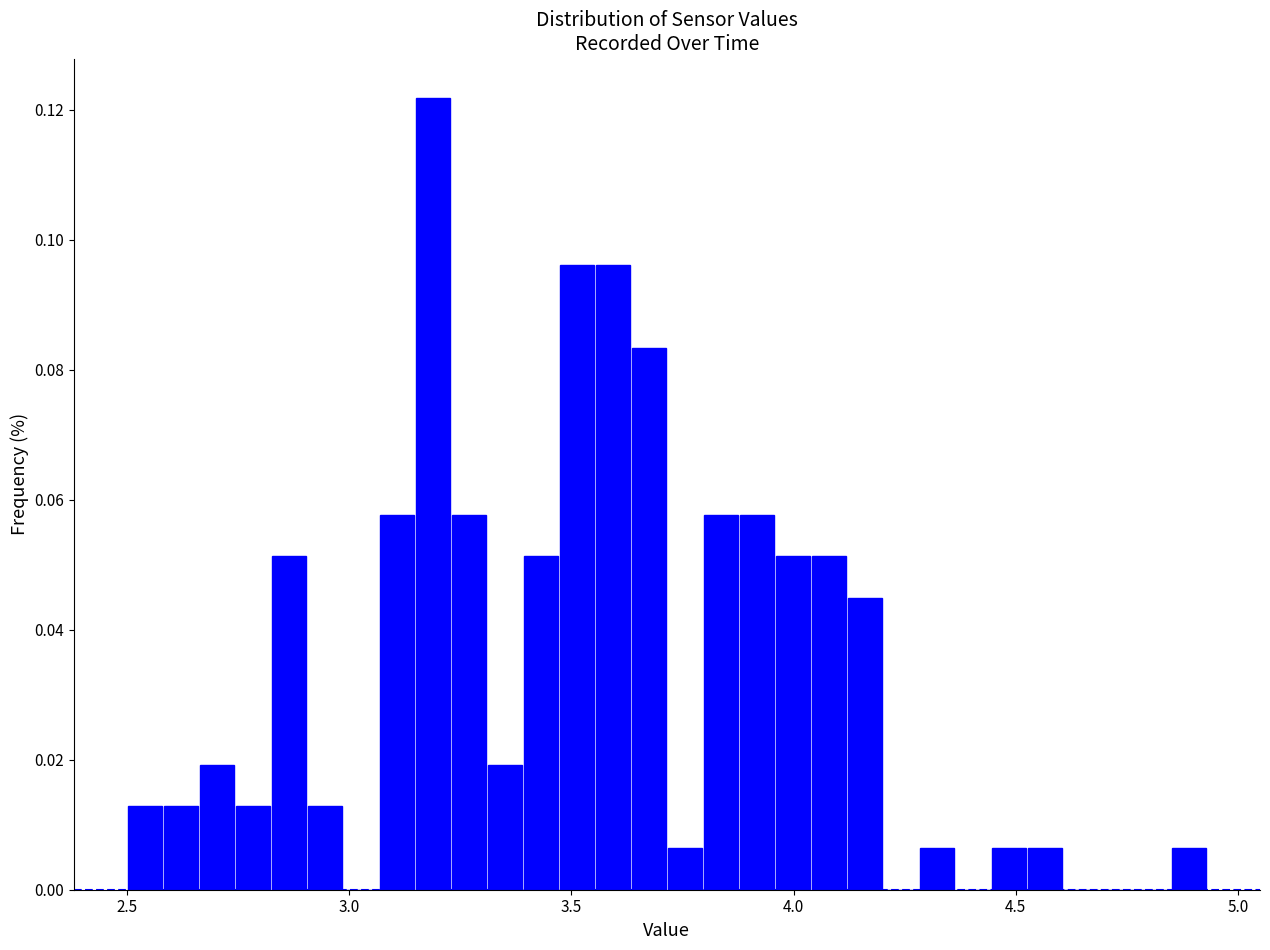

Read against the x-axis, roughly where is the centre of the tallest bar?

3.20